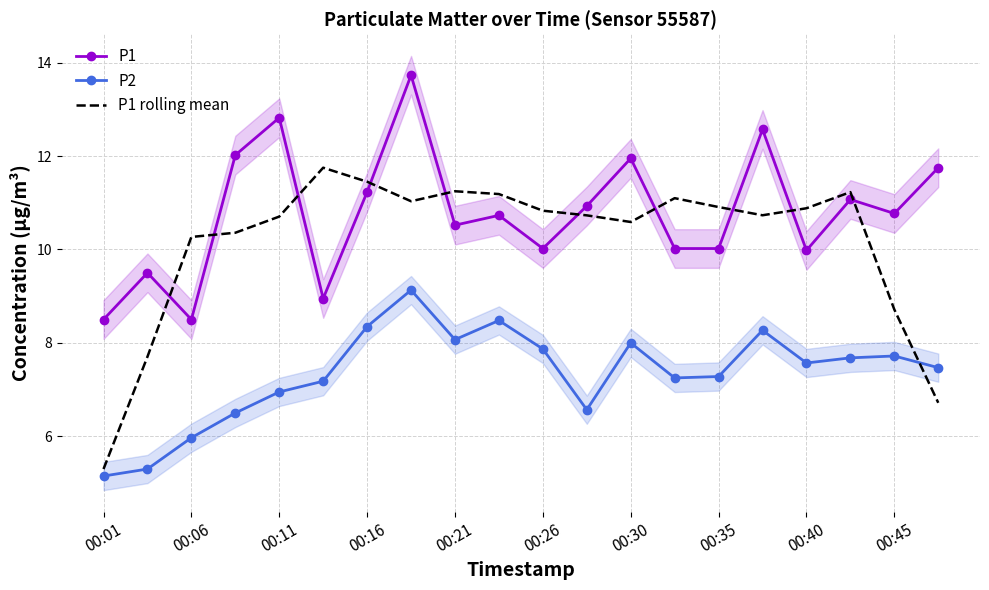

True or false: P2 and P1 intersect in this chart.

False